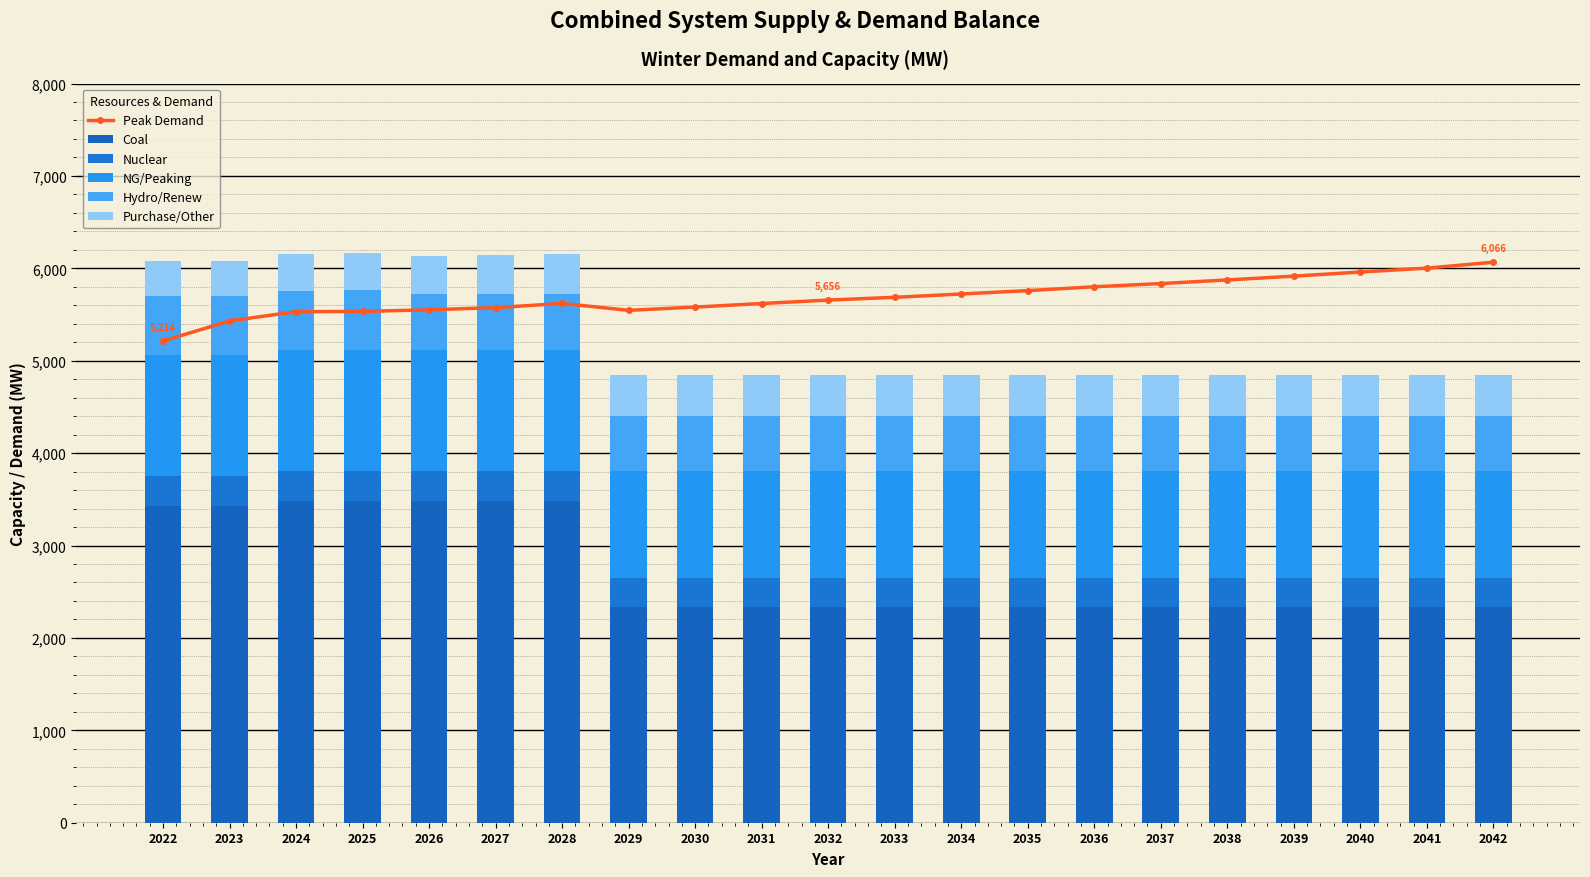

Where is Coal nearest to the value 2905?

2022